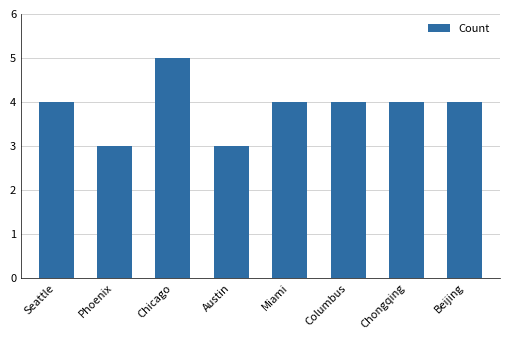

How many bars are there in total?

8